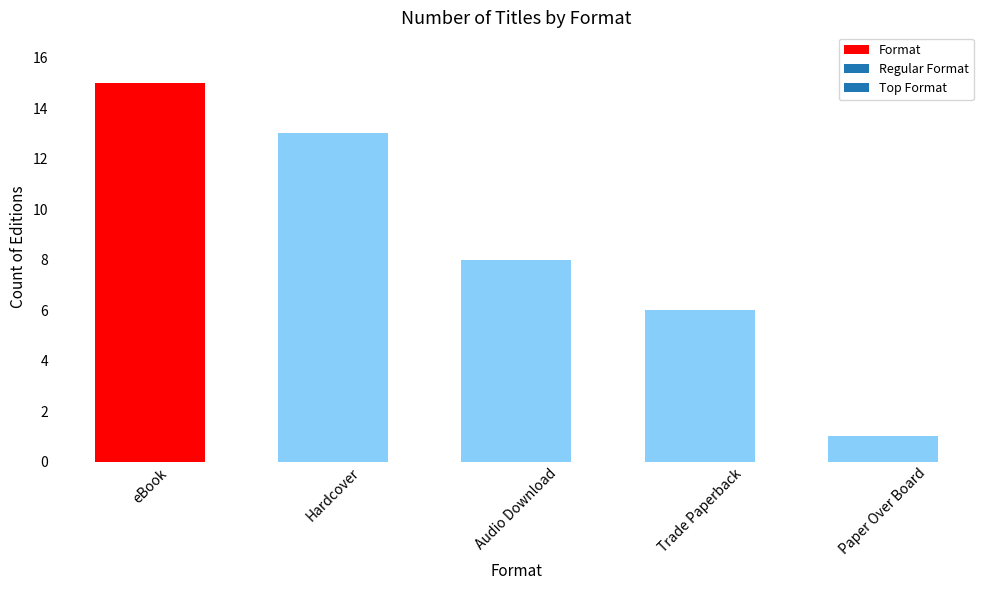

Rank the categories by value from lowest to highest.

Paper Over Board, Trade Paperback, Audio Download, Hardcover, eBook